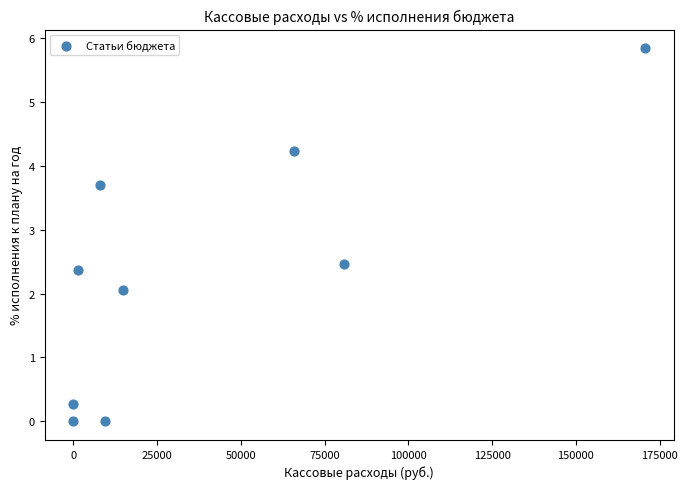

What is the average X value?

39052.2